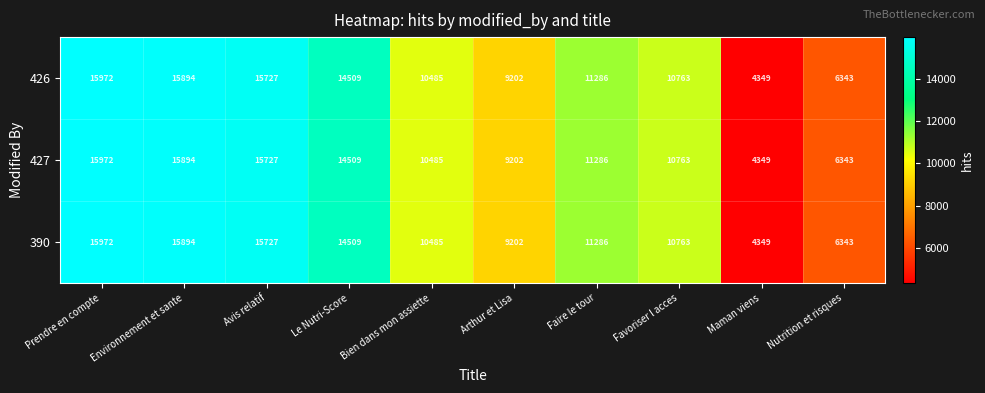

Is the value of 427 at Bien dans mon assiette greater than the value of 426 at Arthur et Lisa?

Yes